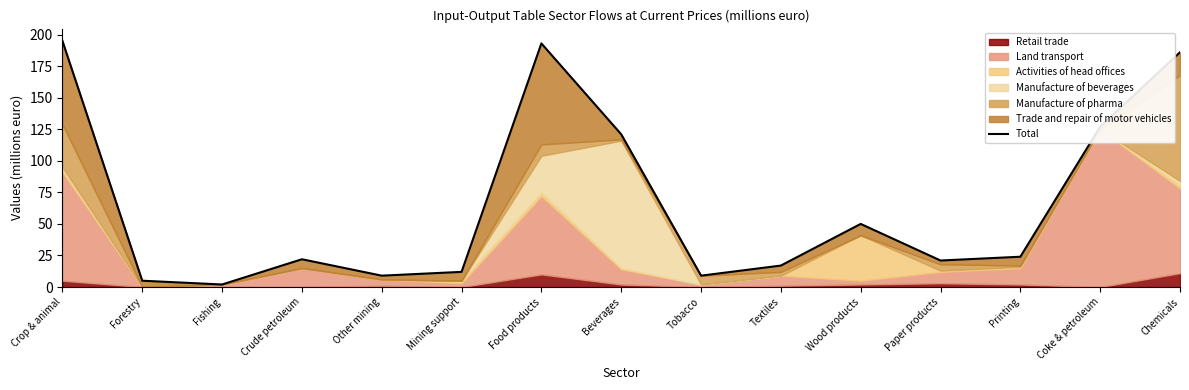

Which has a higher value, Food products or Mining support?

Food products